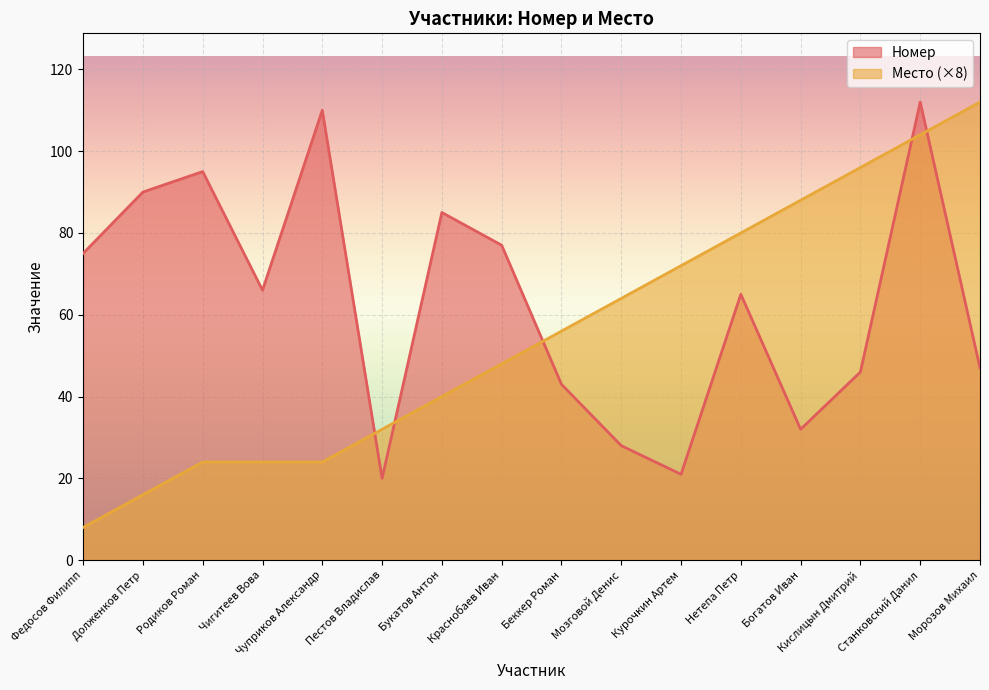

Where is Номер nearest to the value 66?

Чигитеев Вова